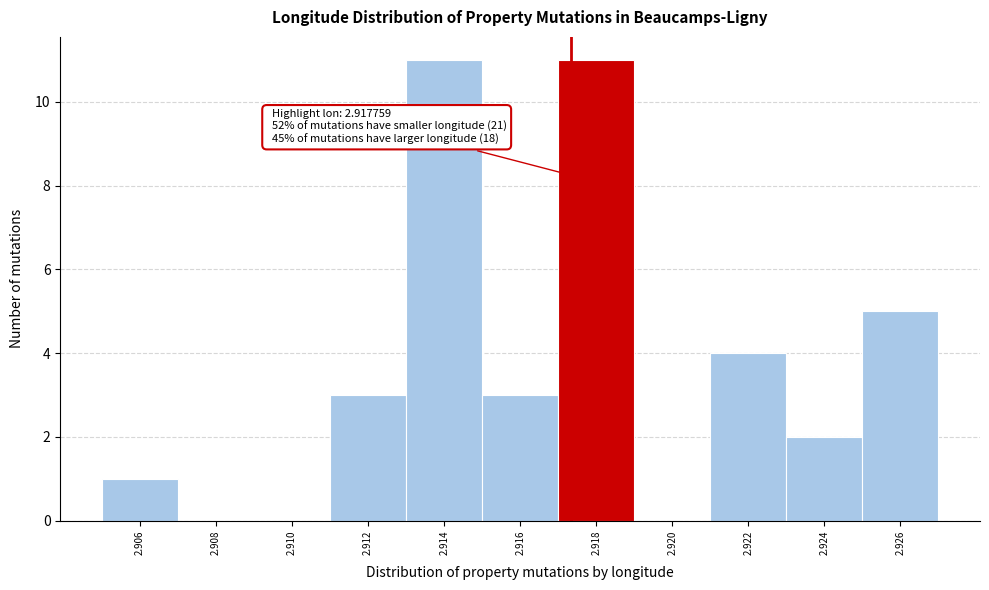

Reading left to right, what are all the values shown in this chart?

2.906=1	2.908=0	2.910=0	2.912=3	2.914=11	2.916=3	2.918=11	2.920=0	2.922=4	2.924=2	2.926=5